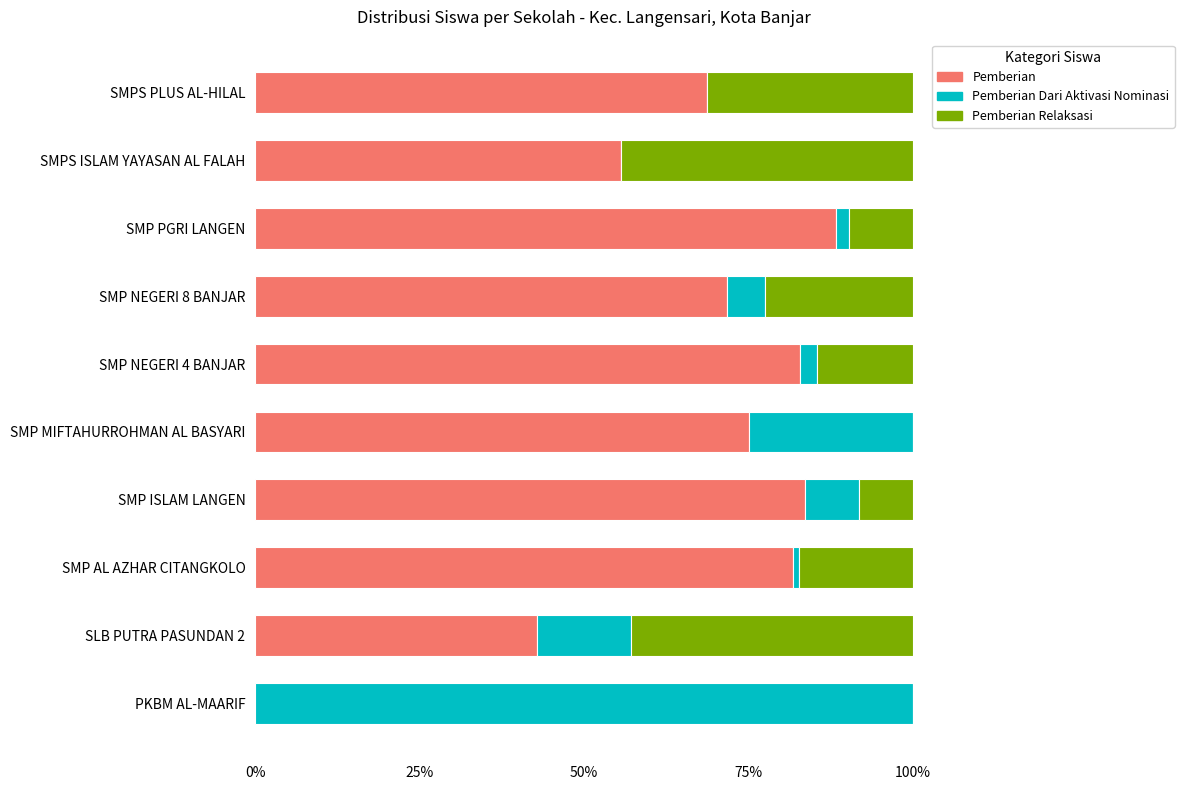

How many values in Pemberian are above zero?

9